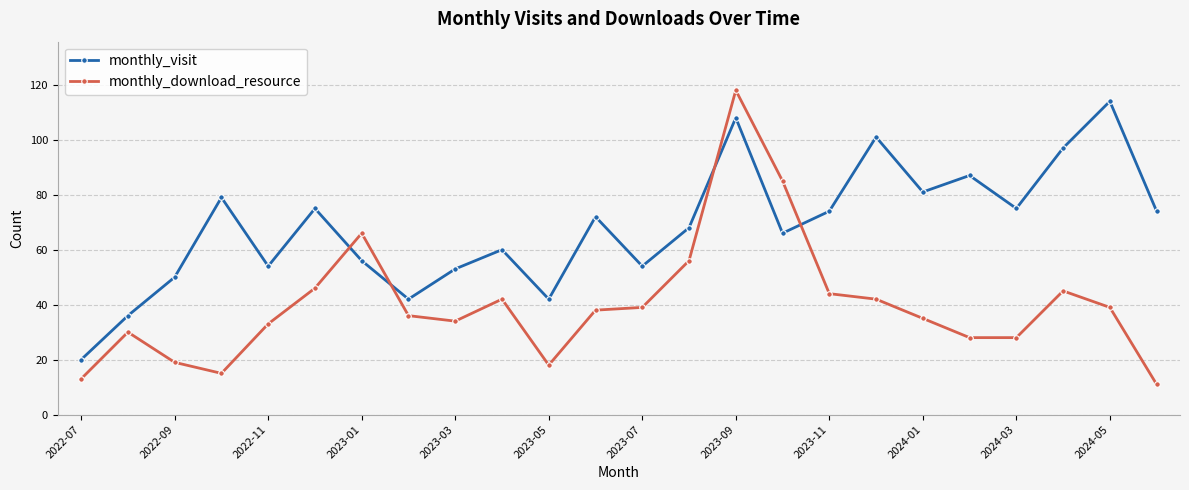

List the series in order of their overall mean, highest first.

monthly_visit, monthly_download_resource